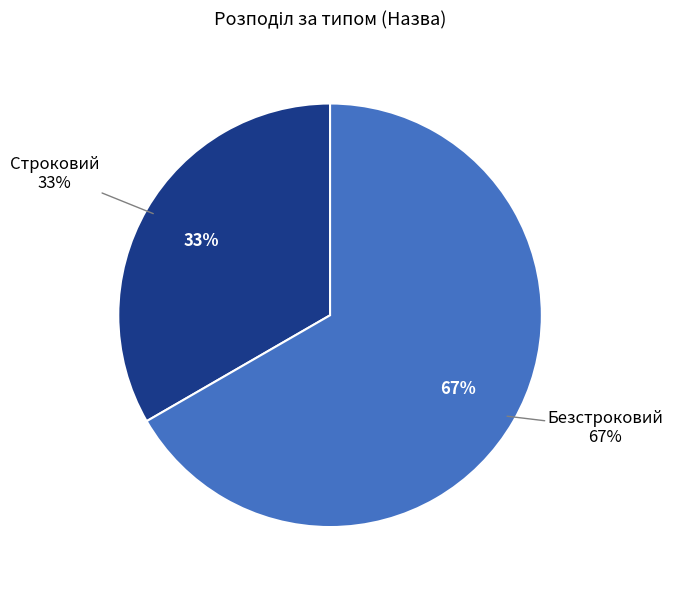

Which slice represents more than half of the pie?

Безстроковий